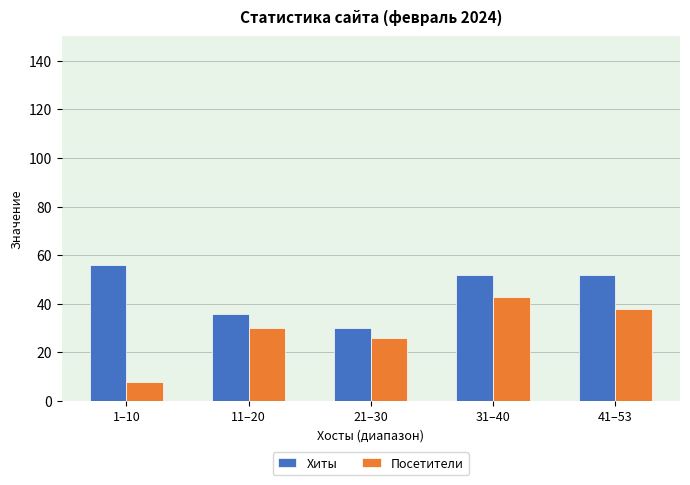

Rank the series by their maximum value, from highest to lowest.

Хиты, Посетители